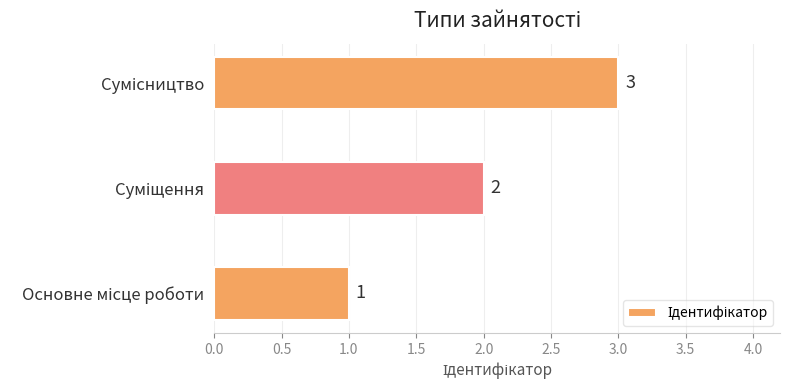

What is the greatest value displayed?

3